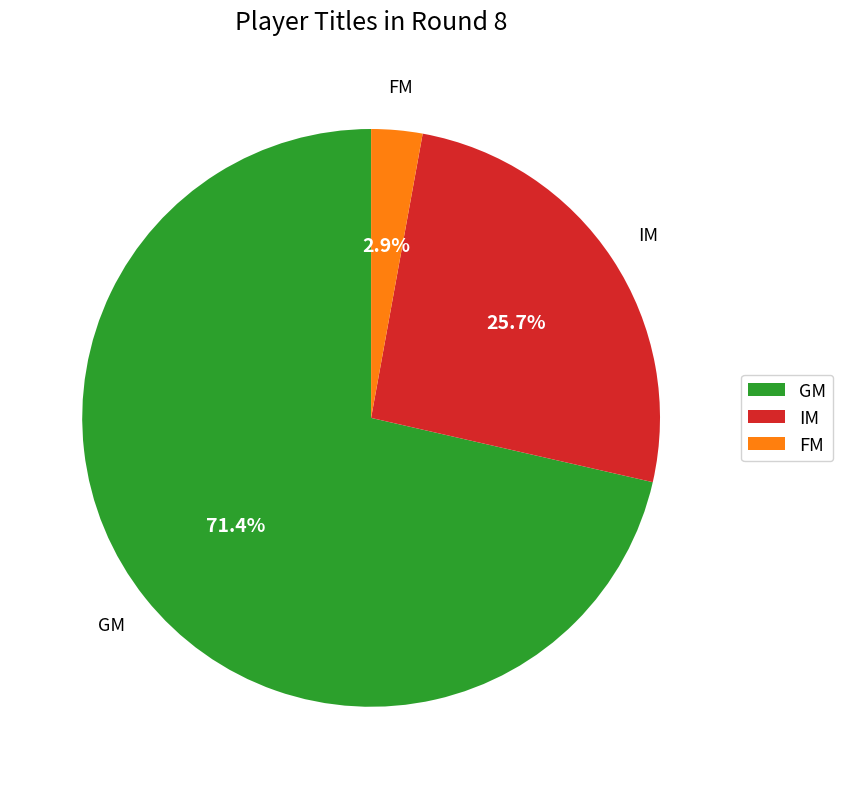

Is there a majority slice in this chart?

Yes